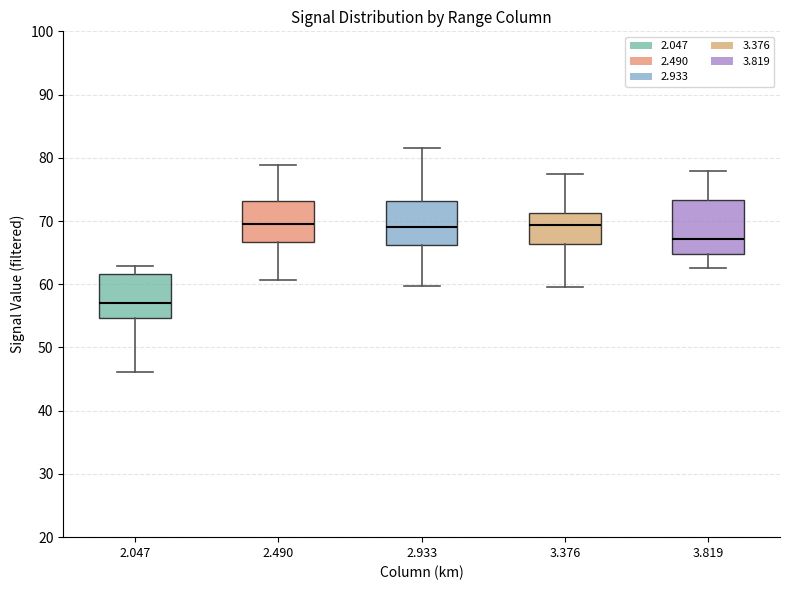

Where does the lower whisker of the box at x = 2.047 end on the y-axis? The values are not printed on the chart, so give them approximately, as read against the axis.

46